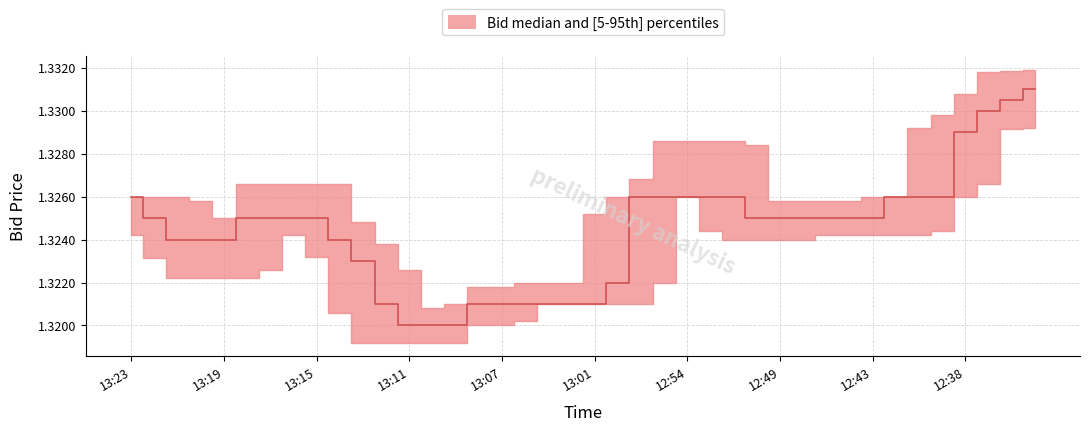

Approximately how many times larger is the value at 12:42 compared to 12:46?

1.0